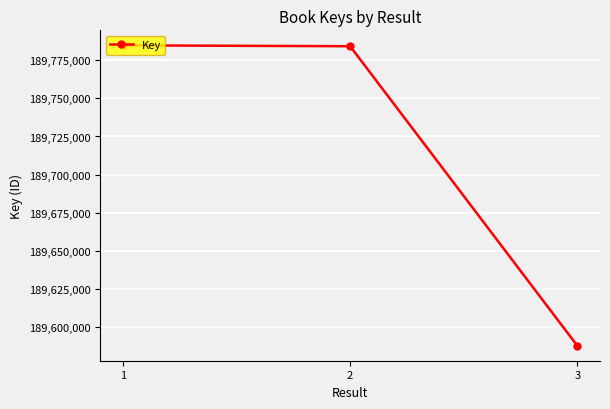

How many data points are less than 189784300?

1